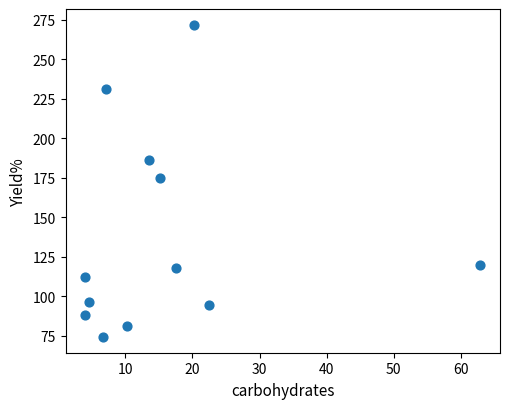

What is the range of X values (max minus min)?

58.9